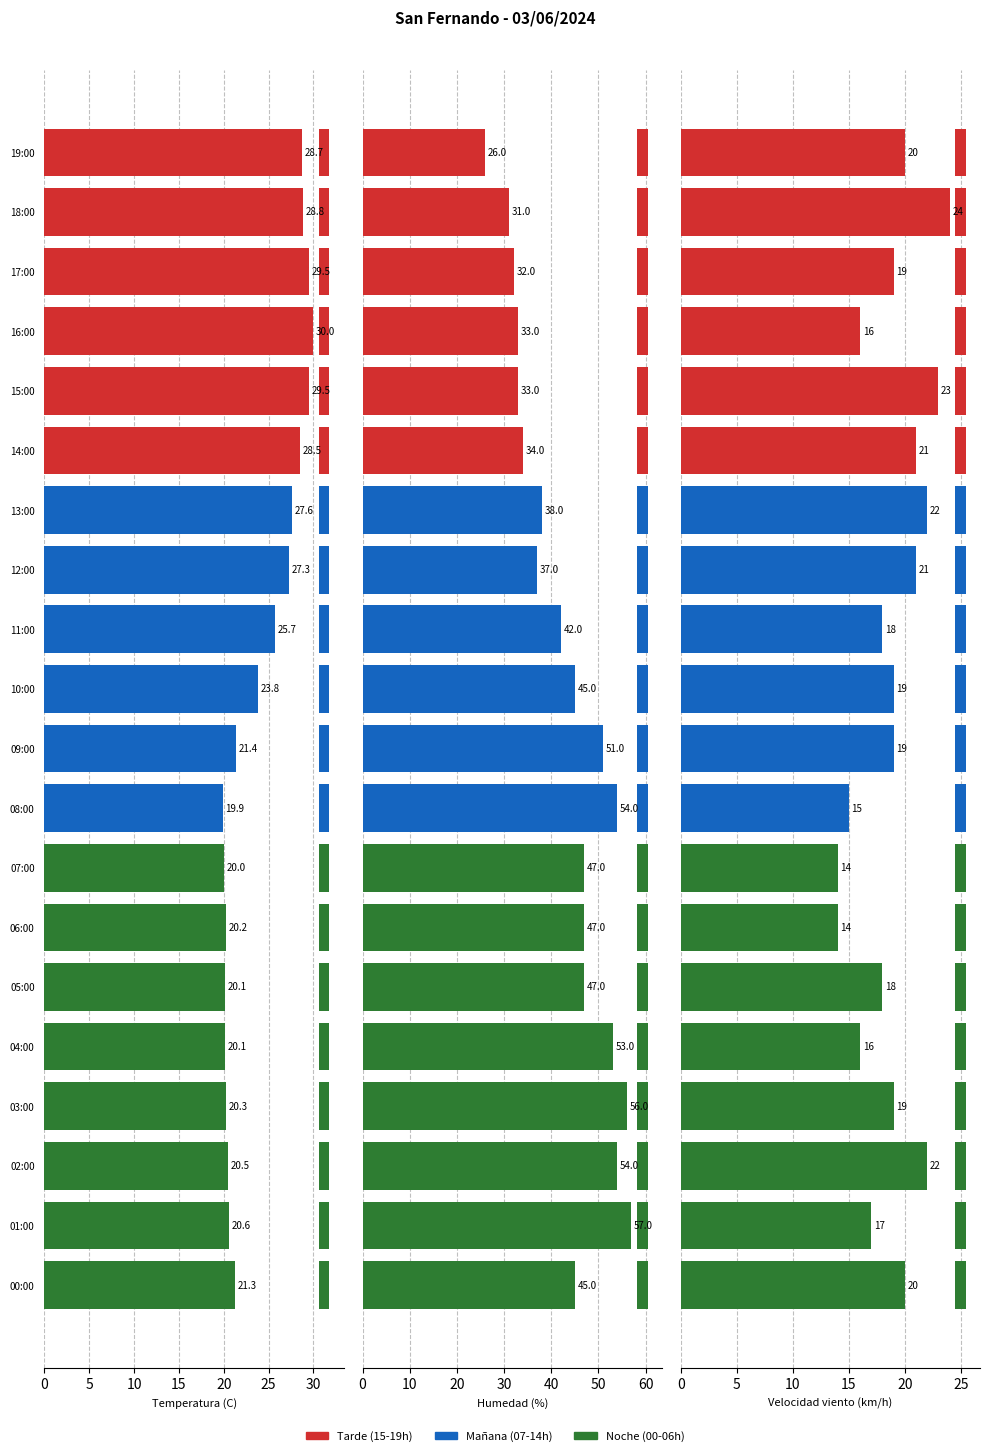

What is the label of the 6th bar from the right?

05:00